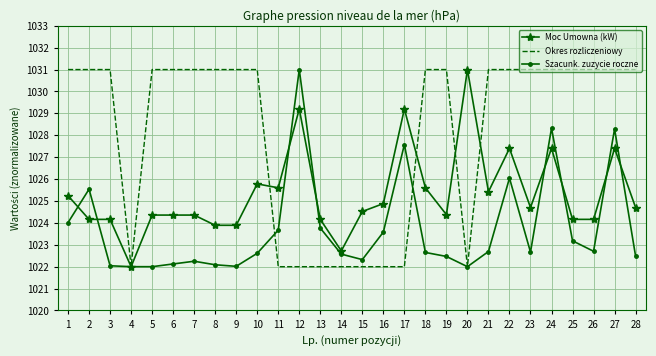

The Okres rozliczeniowy series shows 522.5 at 13. True or false?

False